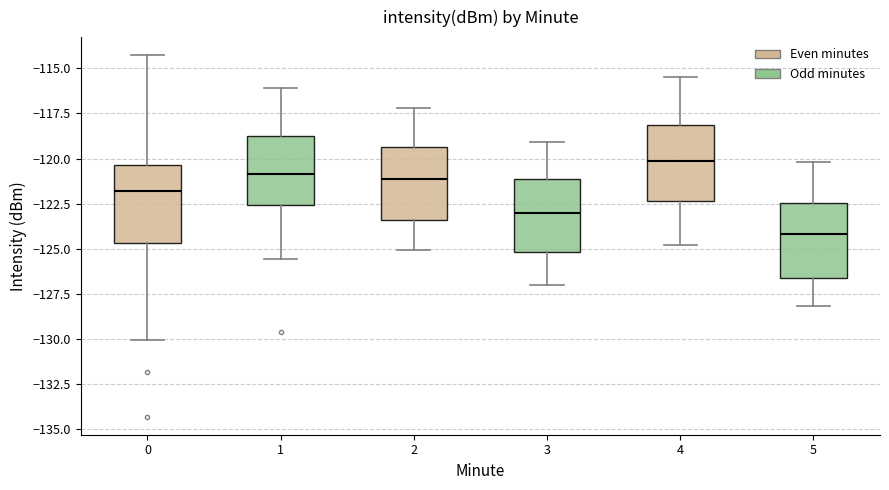

Reading left to right, read every box against the y-axis: the position of its median line, the range the box covers, and the ends of its whiskers. The values are not printed on the chart, so give them approximately, as read against the axis.

0: median -122.0, box -124.5 to -120.5, whiskers -130.0 to -114.5
1: median -121.0, box -122.5 to -118.5, whiskers -125.5 to -116.0
2: median -121.0, box -123.5 to -119.5, whiskers -125.0 to -117.0
3: median -123.0, box -125.0 to -121.0, whiskers -127.0 to -119.0
4: median -120.0, box -122.5 to -118.0, whiskers -125.0 to -115.5
5: median -124.0, box -126.5 to -122.5, whiskers -128.0 to -120.0